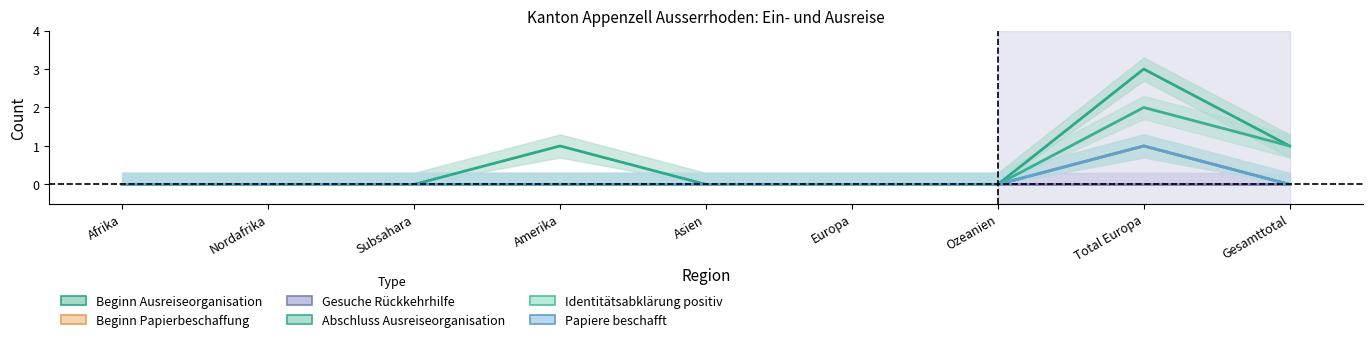

The Beginn Ausreiseorganisation series shows 0 at Afrika. True or false?

True